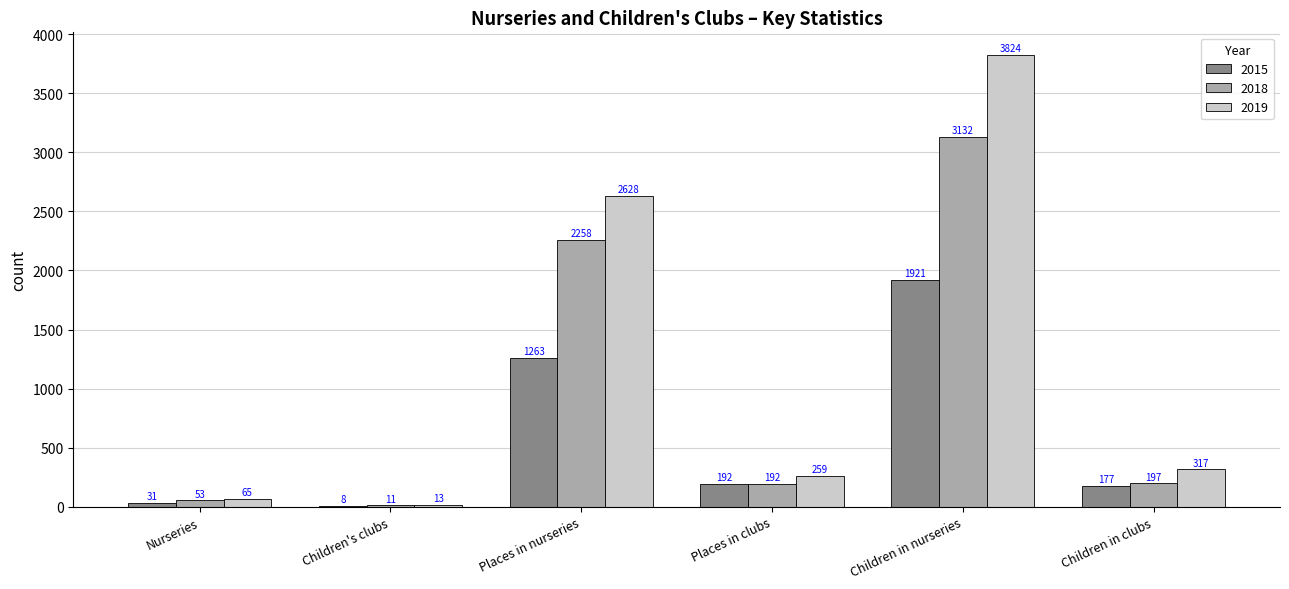

True or false: 2018 has a value of 2258 at Places in nurseries.

True